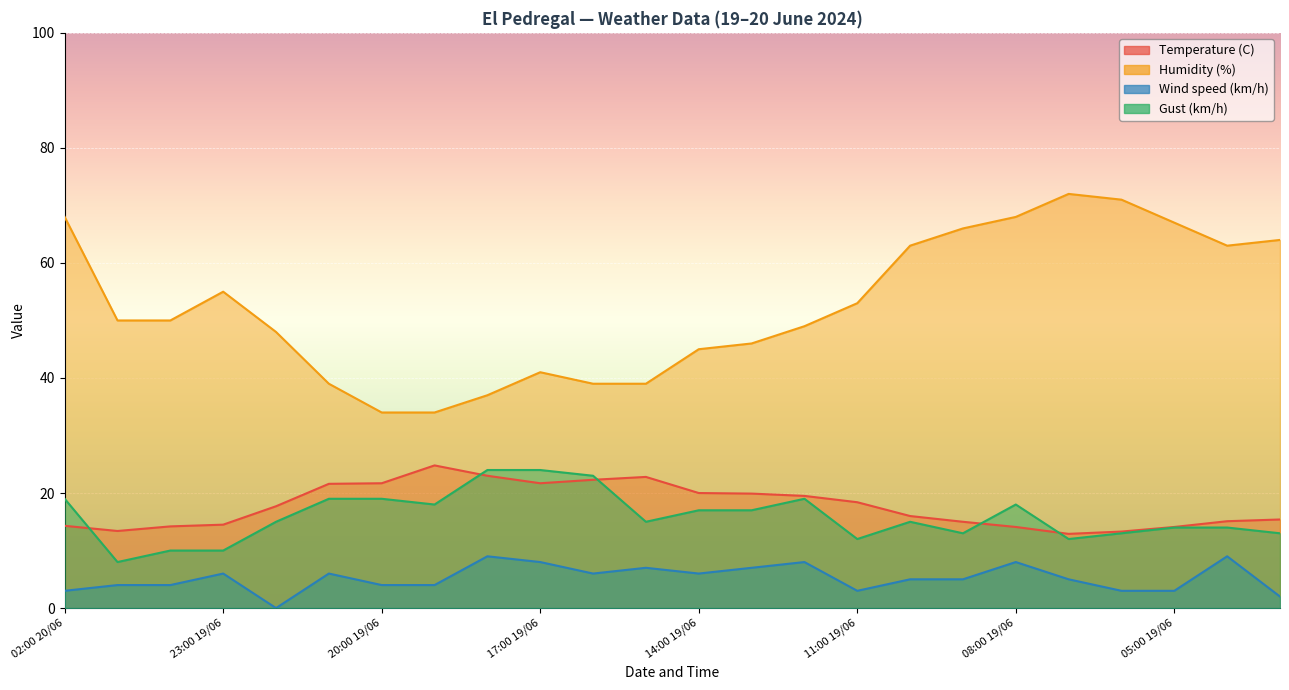

What is the sum of the Gust (km/h) values at 02:00 20/06 and 15:00 19/06?

34.0